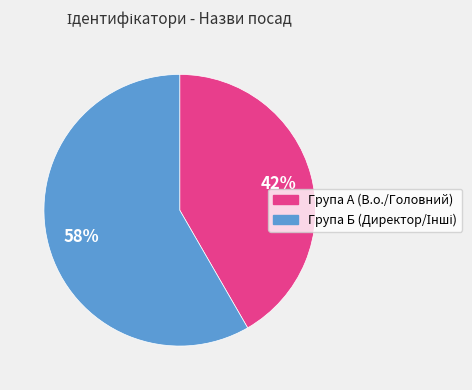

Is there any slice that represents more than half of the pie?

Yes